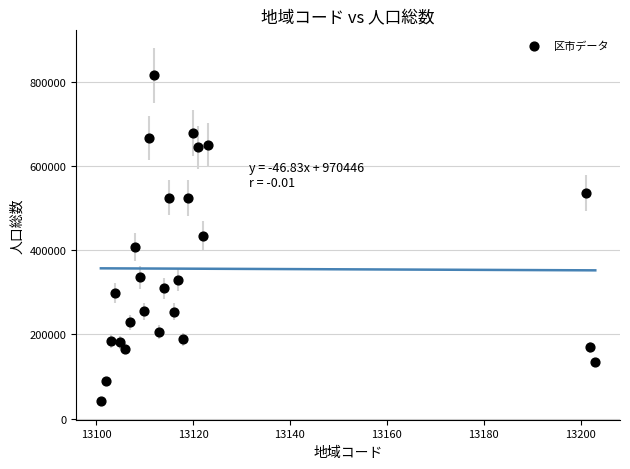

What is the range of X values (max minus min)?

102